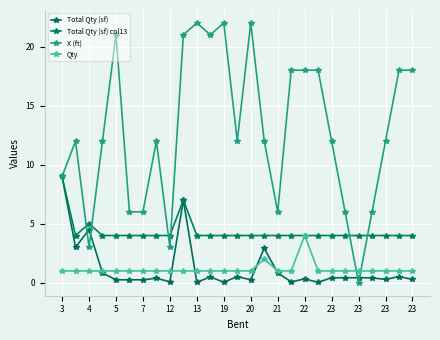

At which label does Total Qty (sf) reach its minimum?

13